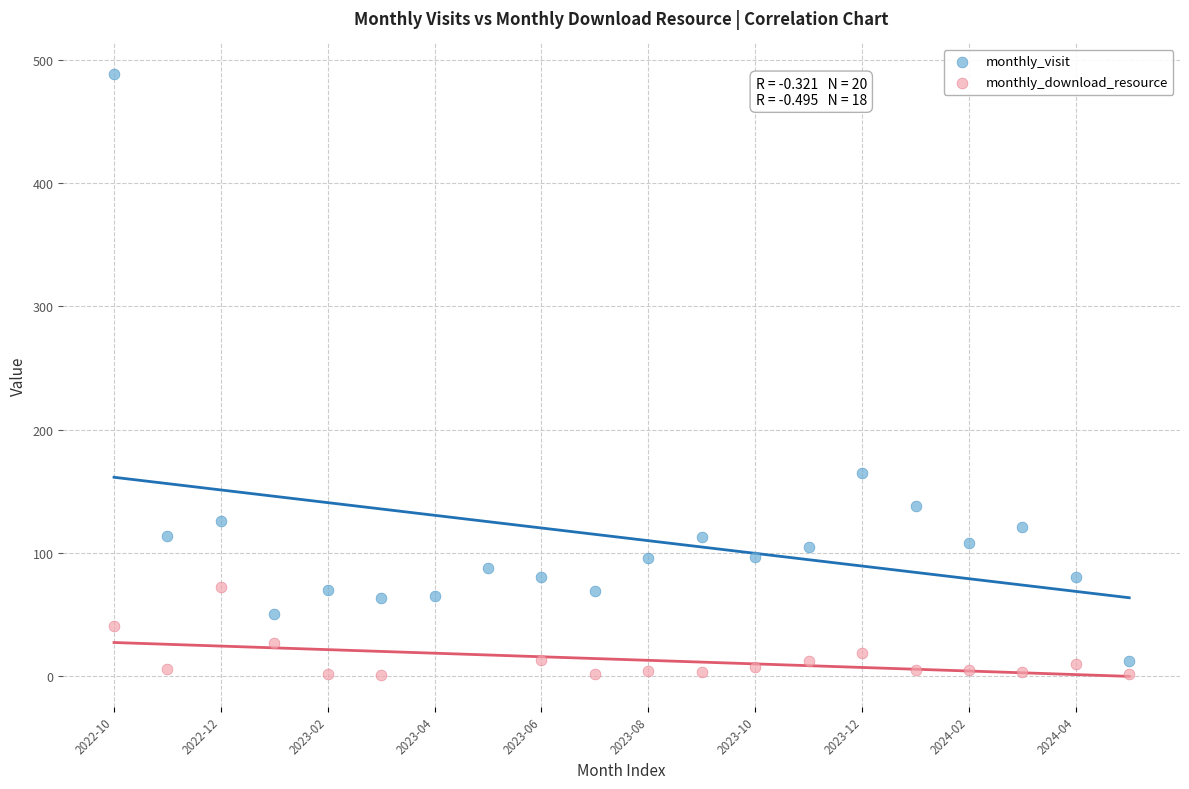

Which series reaches the maximum Y coordinate?

monthly_visit